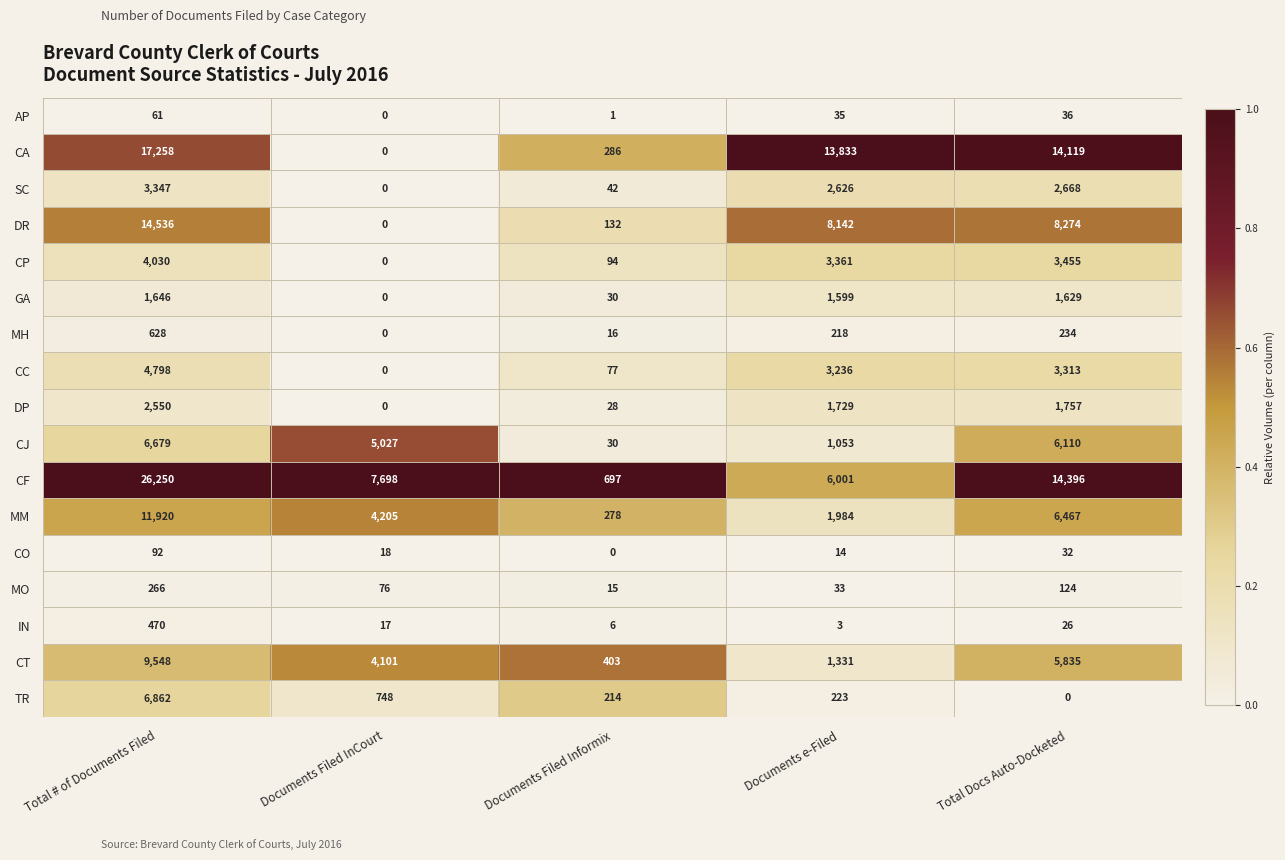

What is the difference between the maximum and minimum values in the GA series?

1646